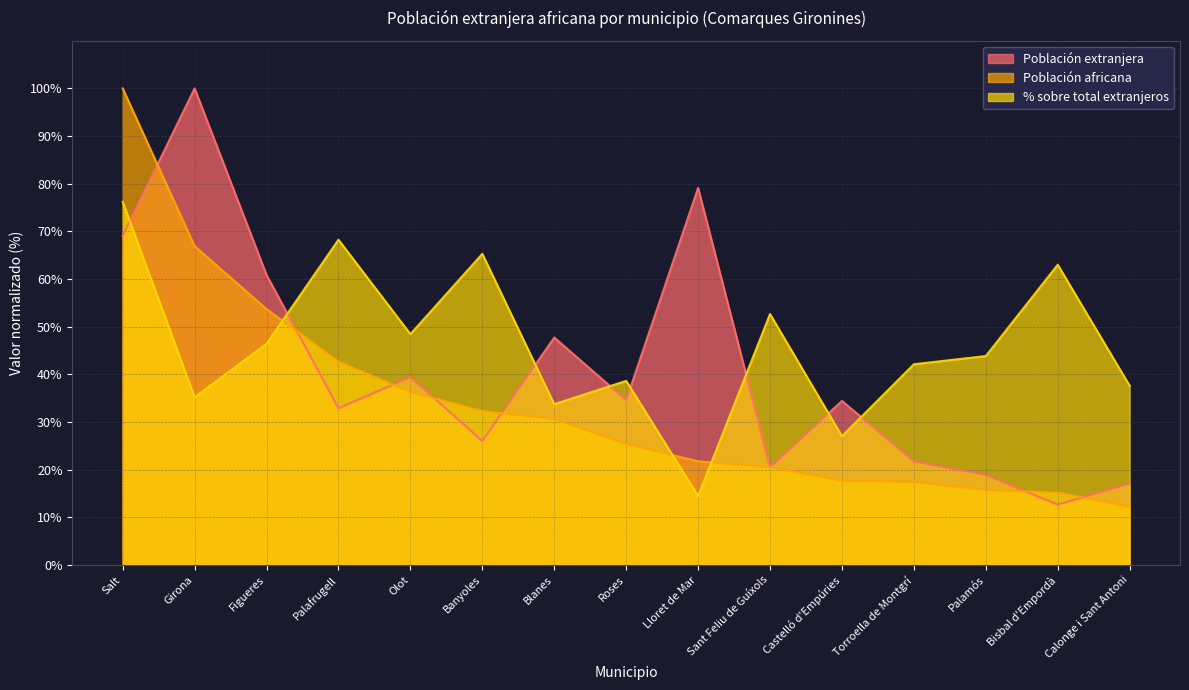

What is the lowest value of the Población africana series?

12.2